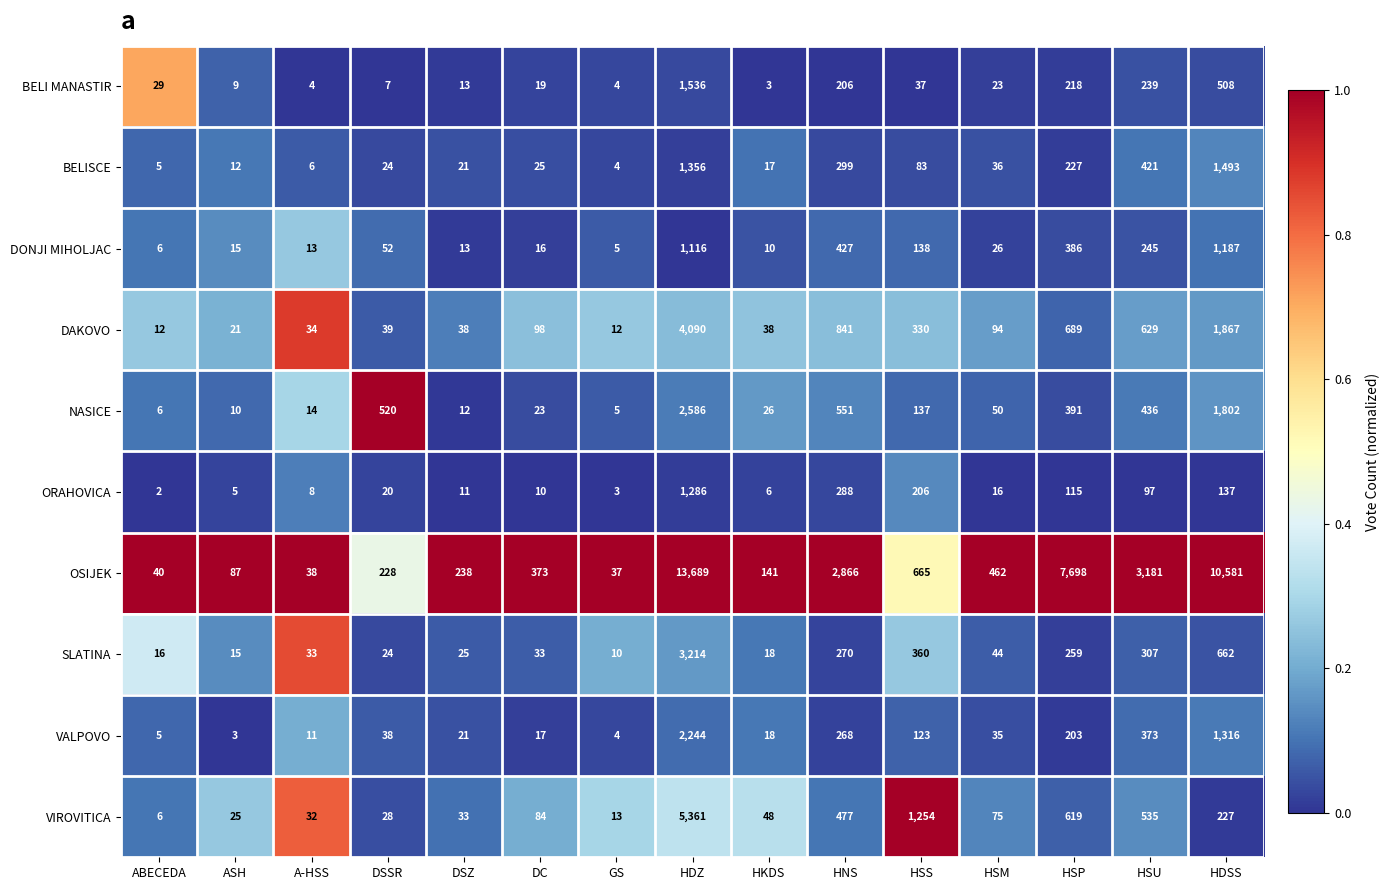

At which category is the sum across all series the highest?

HDZ